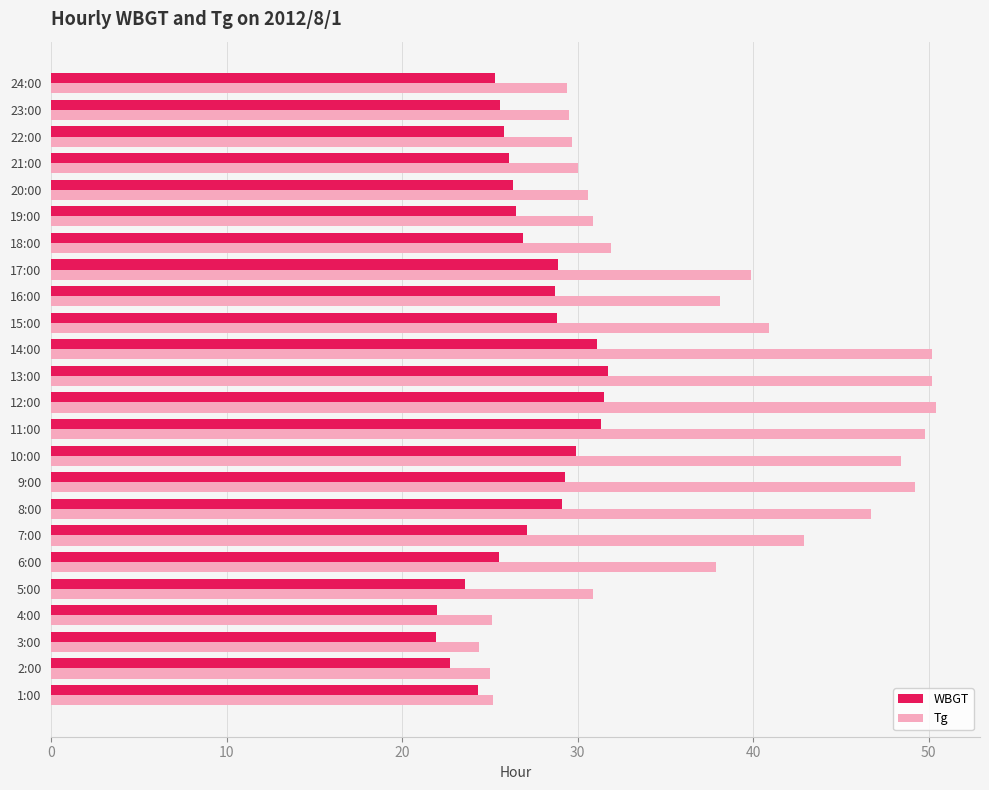

At how many categories does at least one series exceed 46?

7